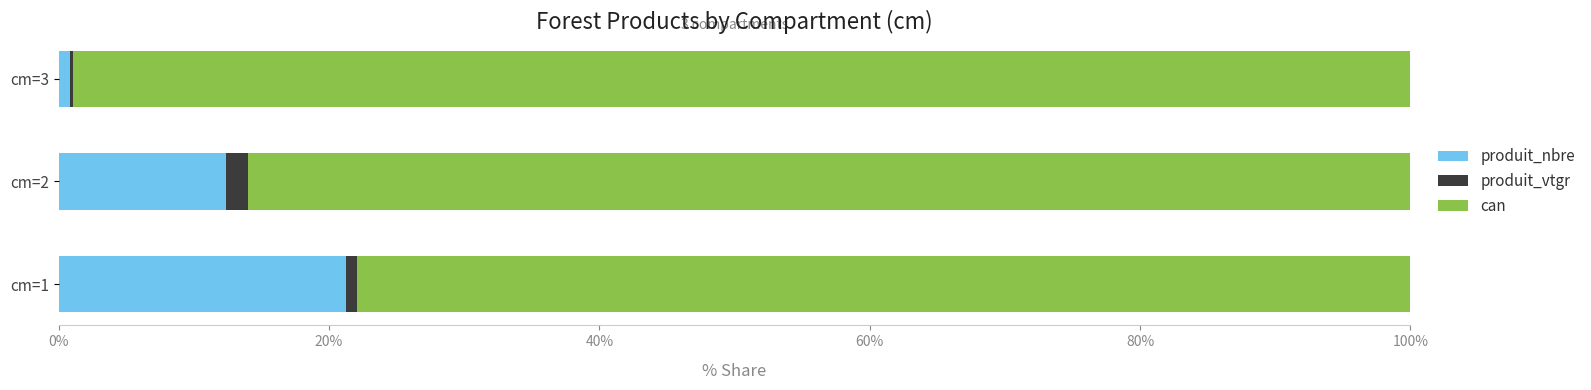

What is the highest value of the produit_nbre series?

21.3